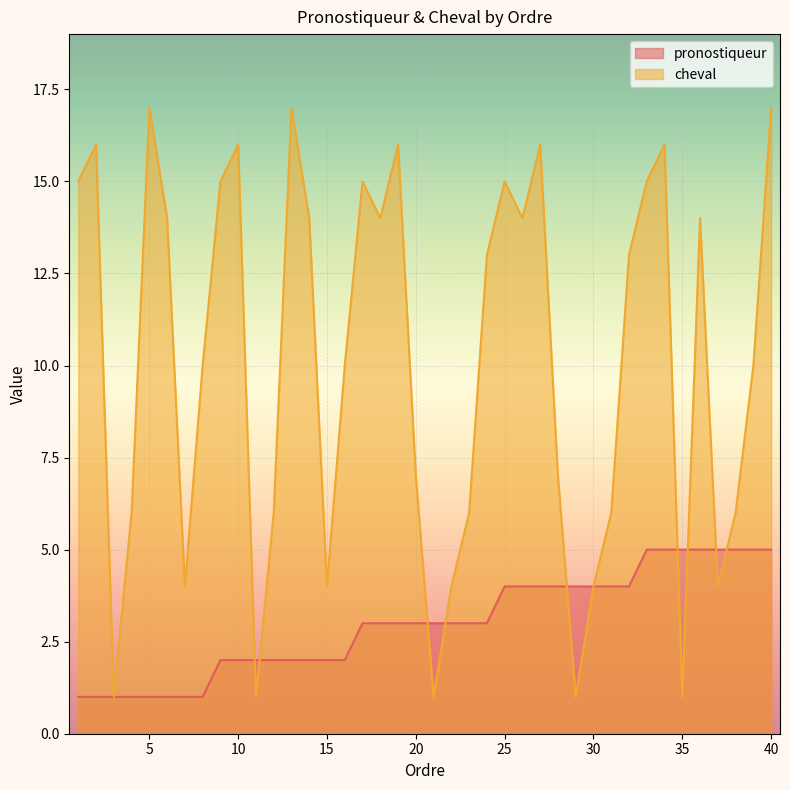

What is the greatest value displayed?

17